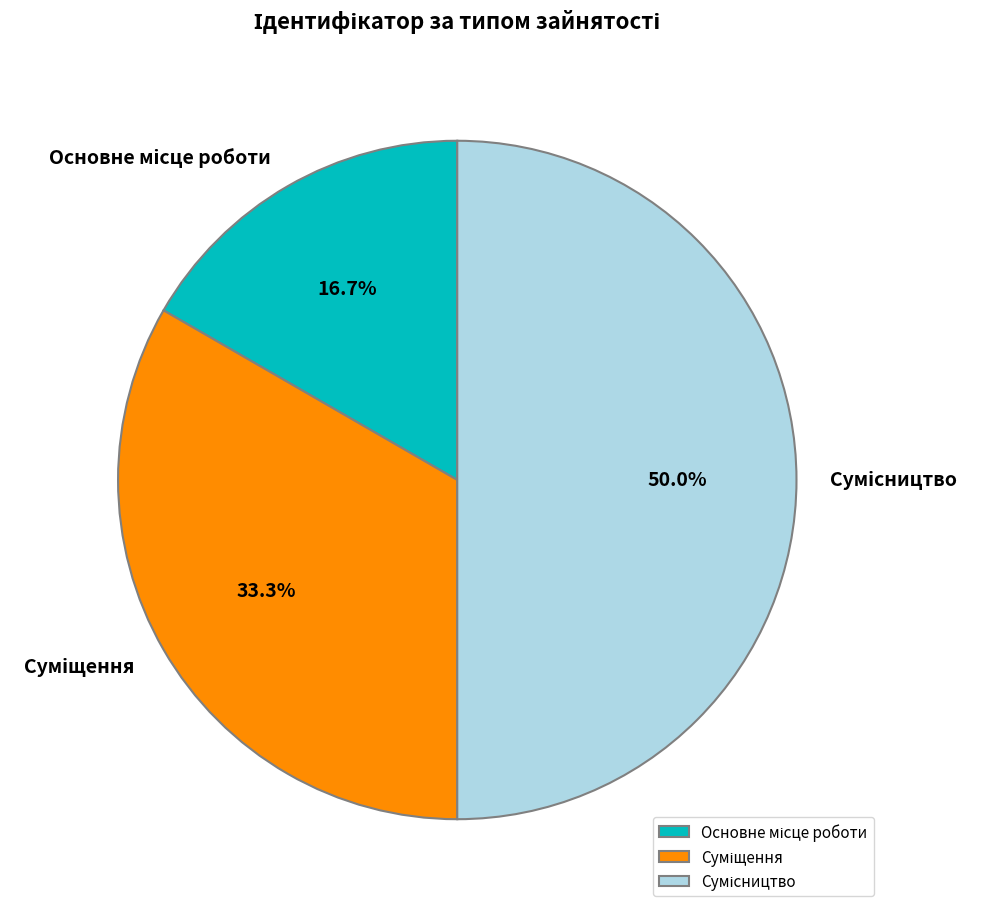

Rank the categories by value from lowest to highest.

Основне місце роботи, Суміщення, Сумісництво